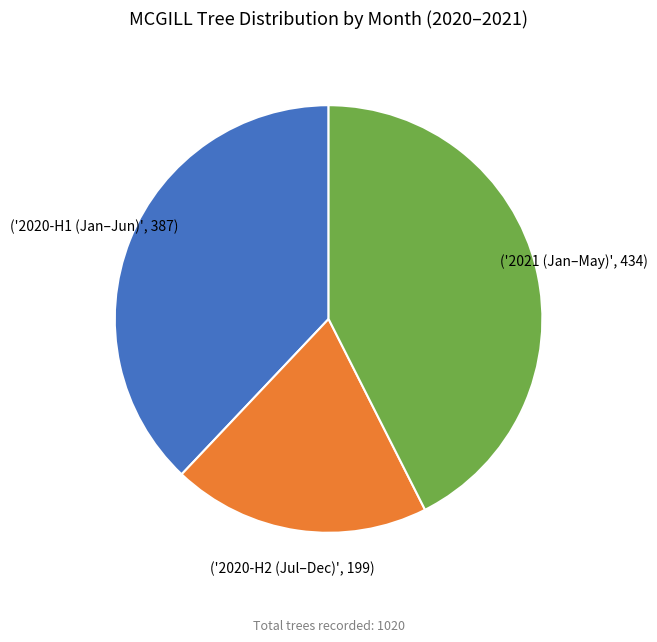

Is there any slice that represents more than half of the pie?

No